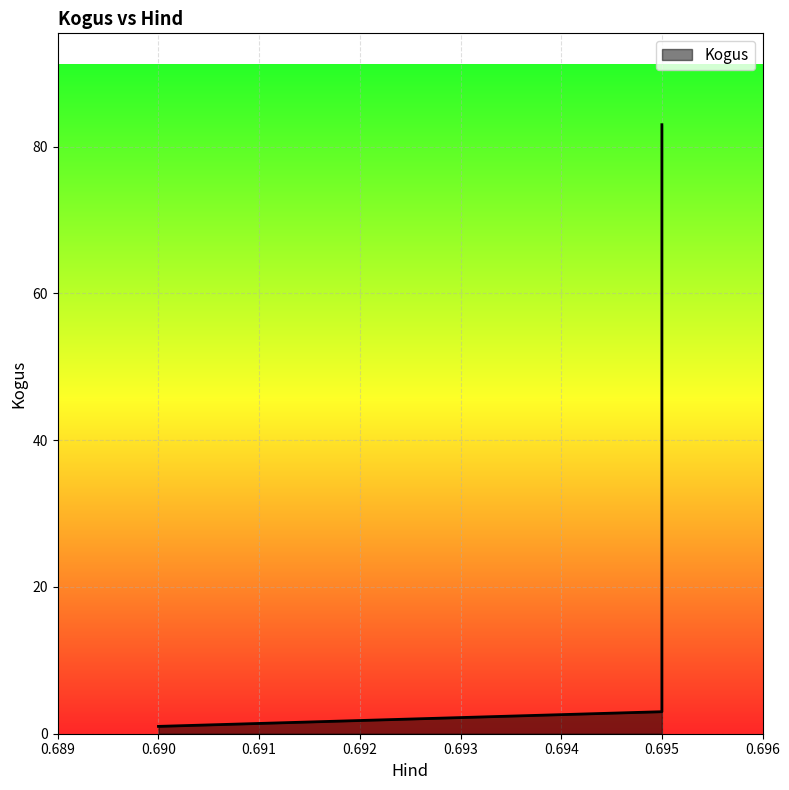

What is the difference between the maximum and minimum values?

82